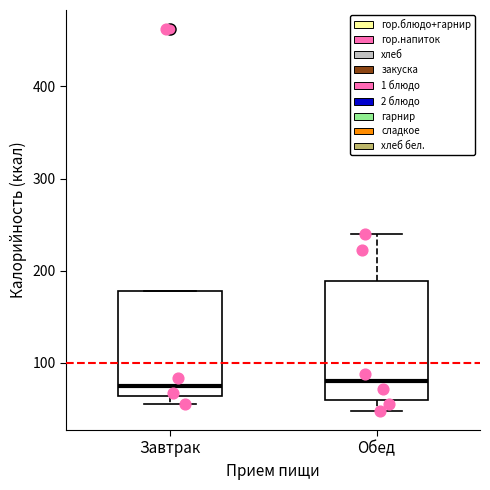

Reading left to right, read every box against the y-axis: the position of its median line, the range the box covers, and the ends of its whiskers. The values are not printed on the chart, so give them approximately, as read against the axis.

Завтрак: median 80, box 60 to 180, whiskers 60 (just below the box's lower edge) to 180
Обед: median 80, box 60 to 190, whiskers 50 to 240